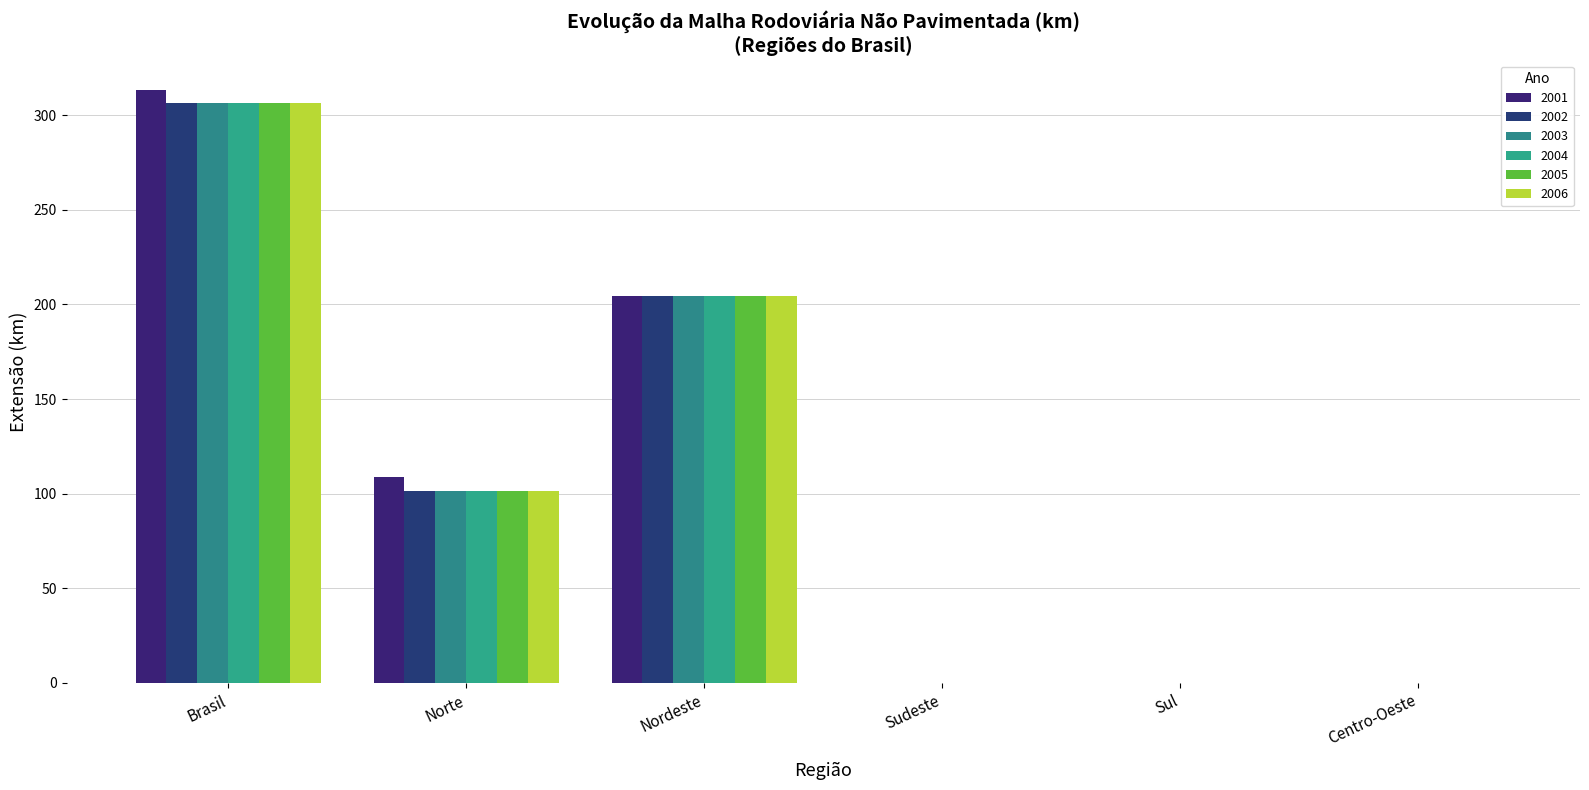

True or false: 2006 has a value of 104.7 at Brasil.

False